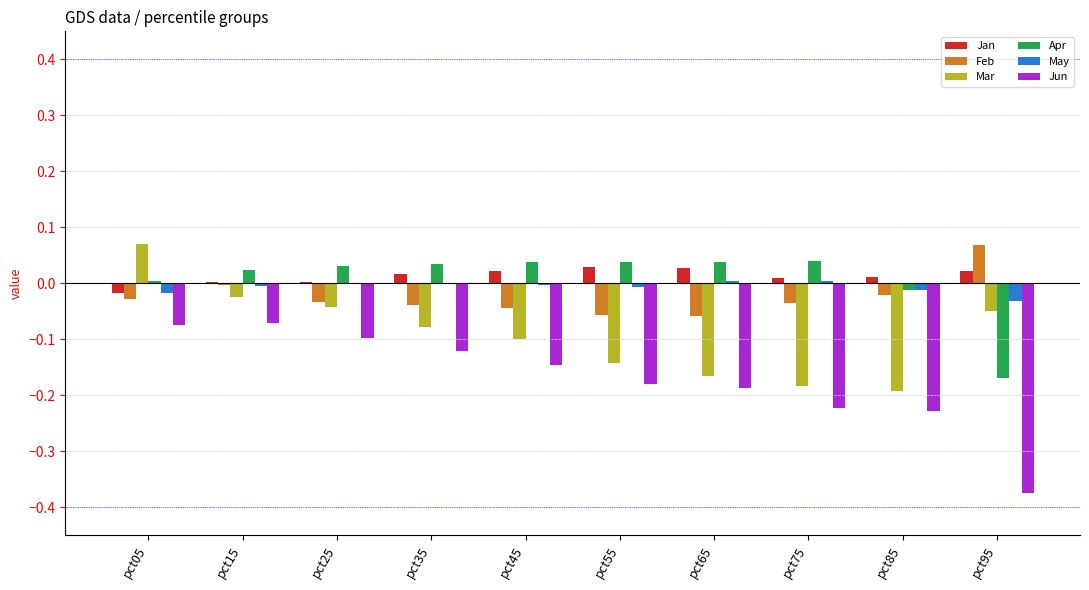

Count the number of categories in the chart.

10